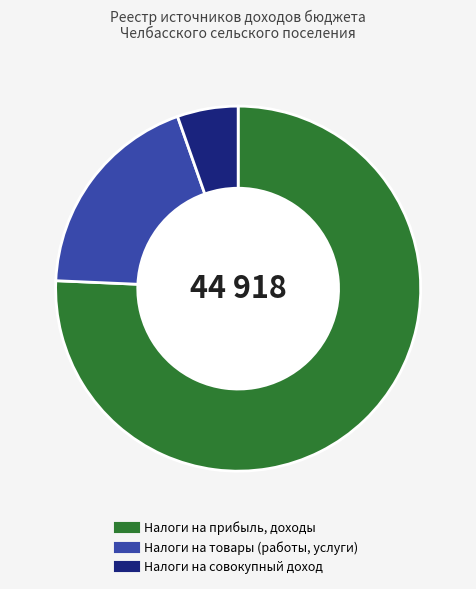

How many segments does this pie chart have?

3